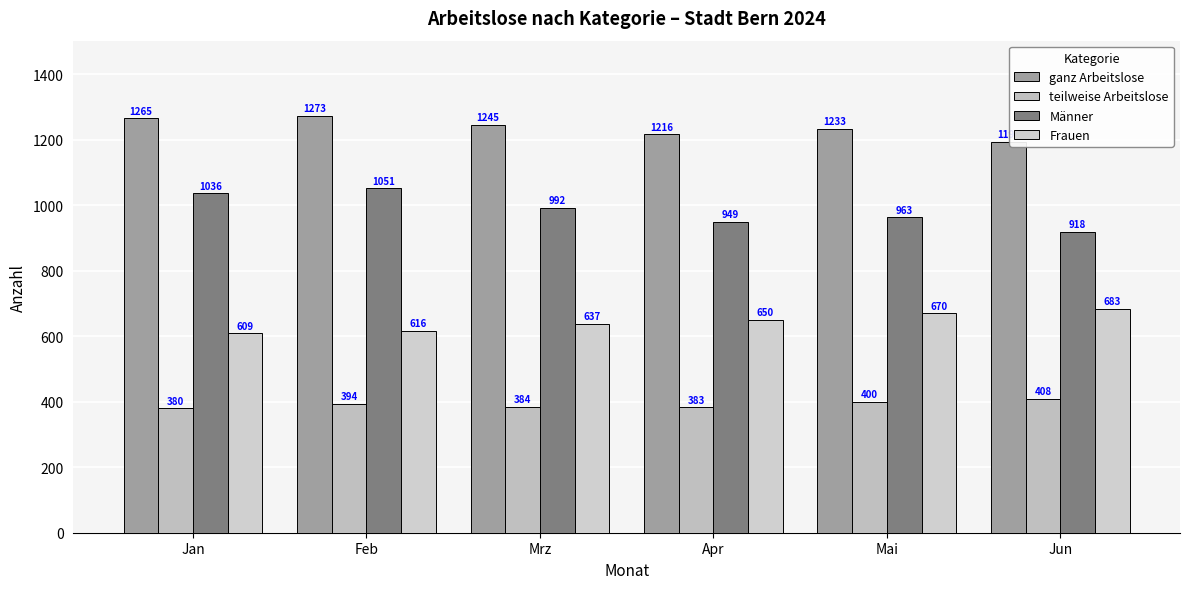

What is the difference between the second highest and minimum values in the Männer series?

118